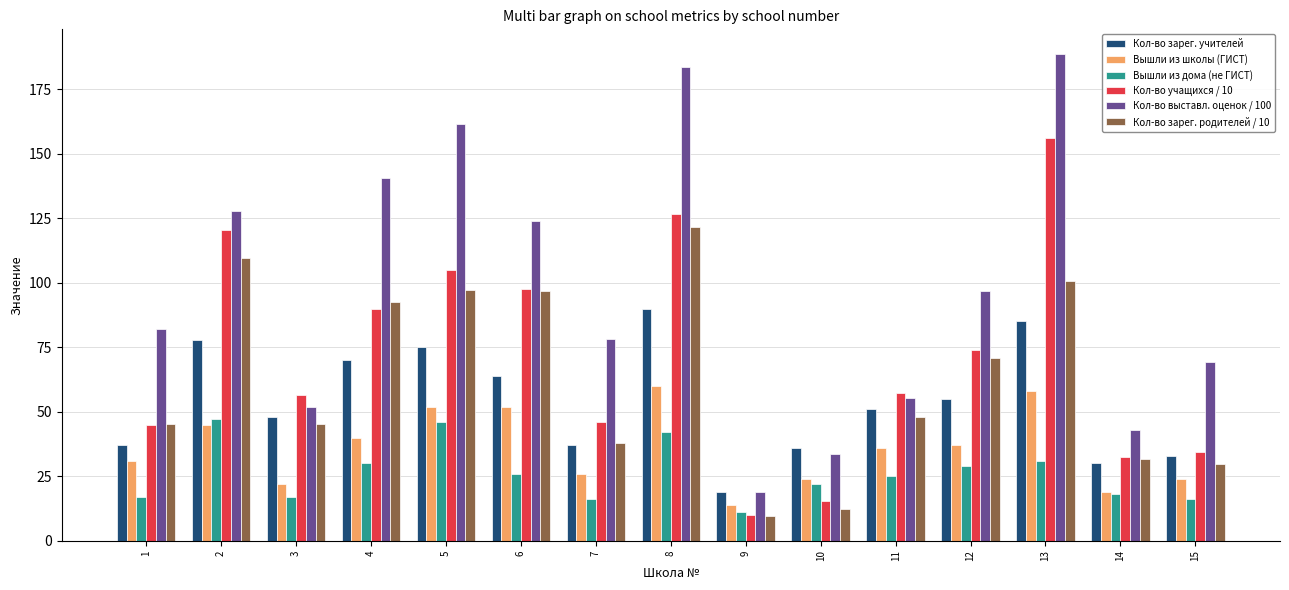

How many data points in Кол-во выставл. оценок / 100 are above 82?

8